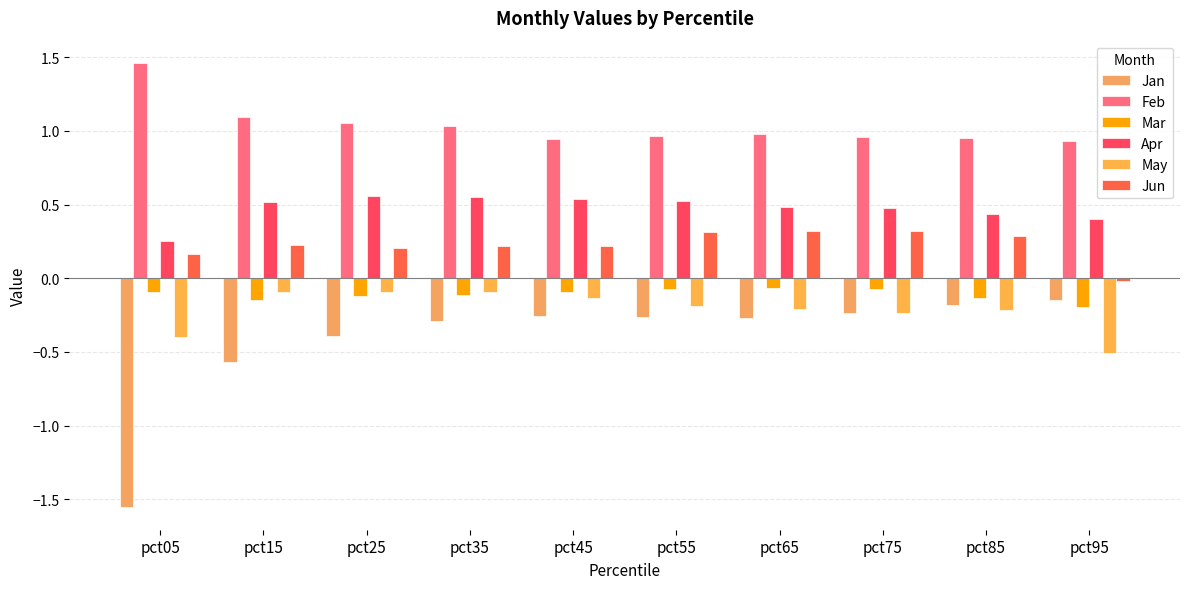

How many data points in Jun are above 0?

9